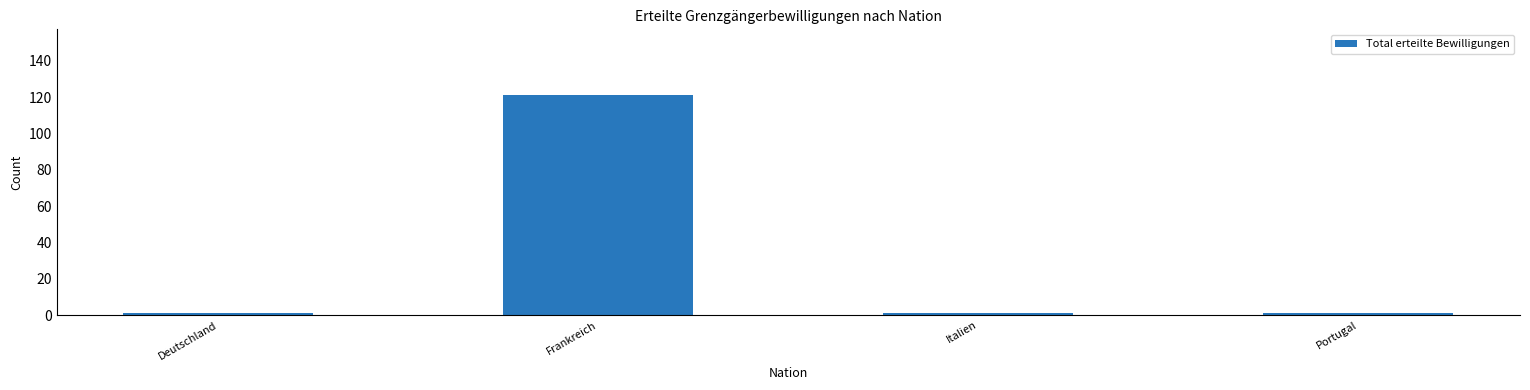

How many bars are there in total?

4